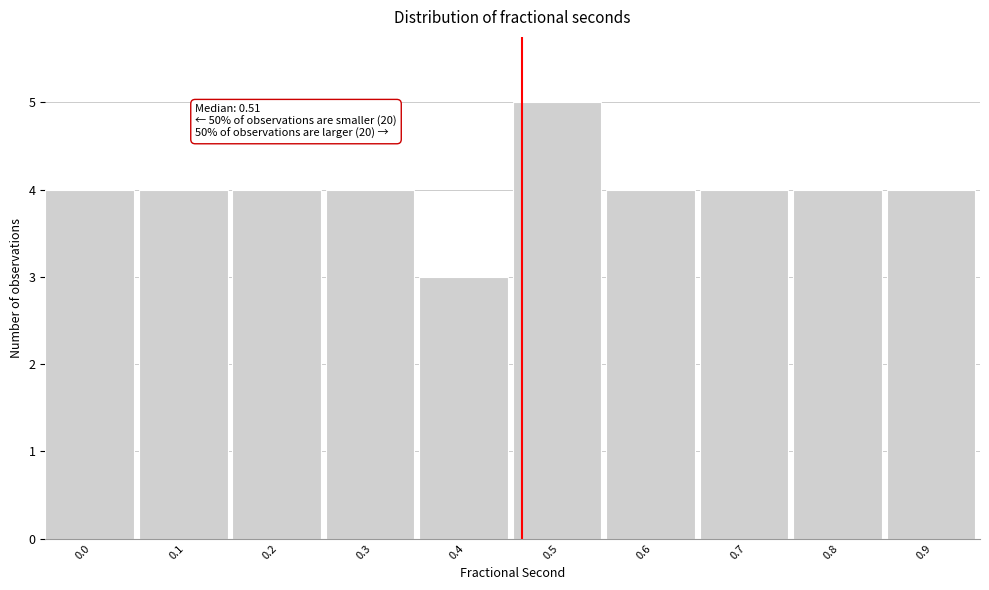

Reading left to right, extract all data points from this chart.

4	4	4	4	3	5	4	4	4	4